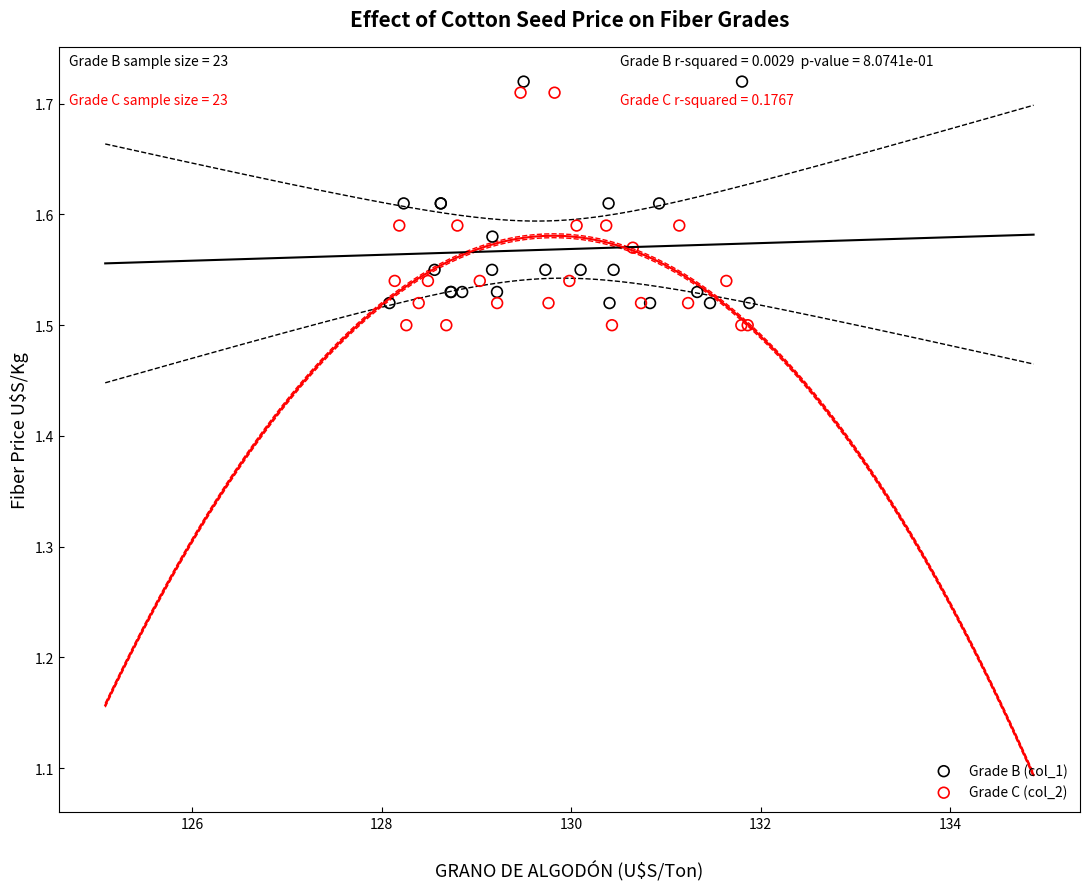

What are all the series names shown in the legend?

Grade B (col_1), Grade C (col_2)